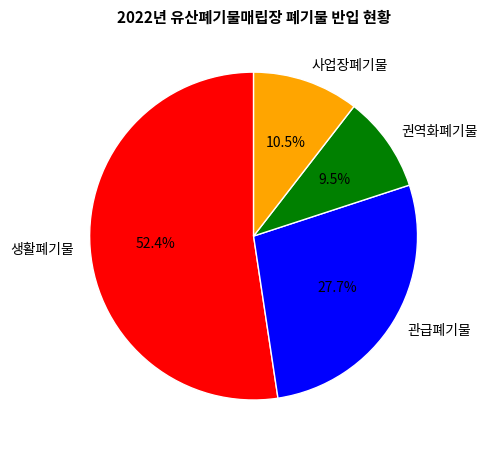

Which slice represents more than half of the pie?

생활폐기물